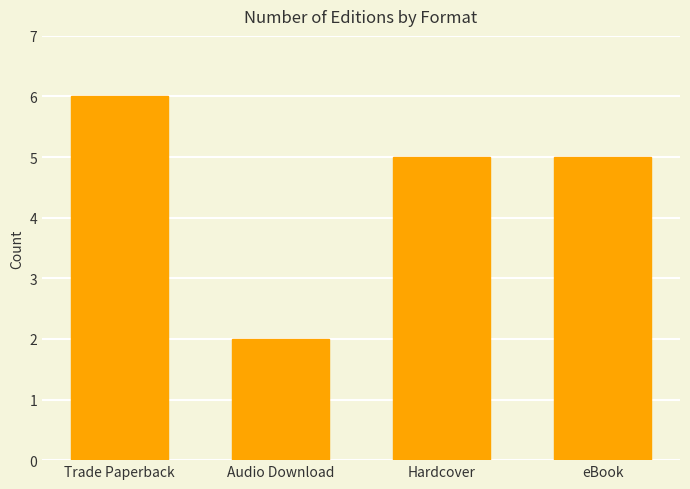

What position from the right is eBook?

1